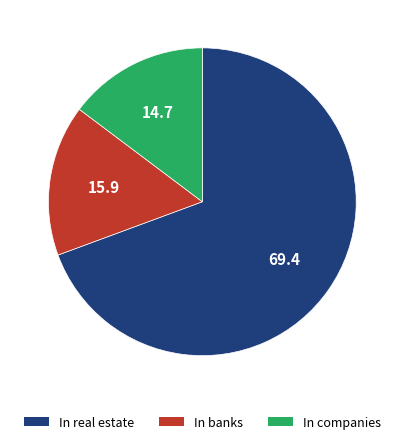

Is there any slice that represents more than half of the pie?

Yes